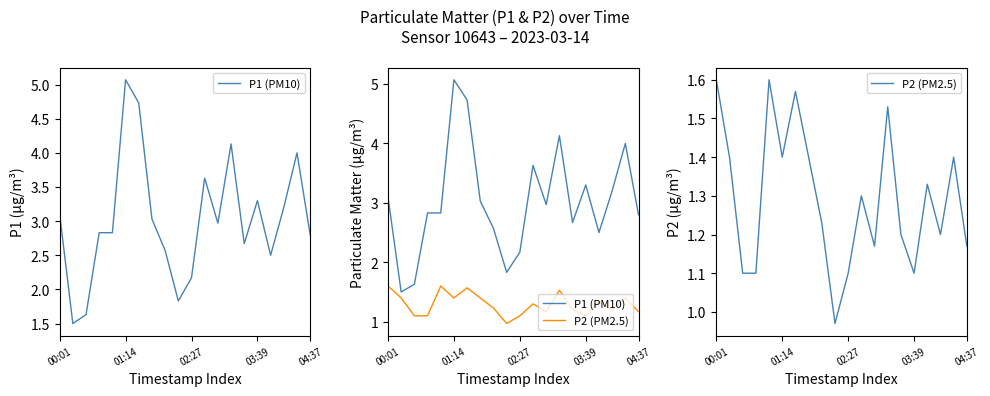

Does the chart have visible grid lines?

No